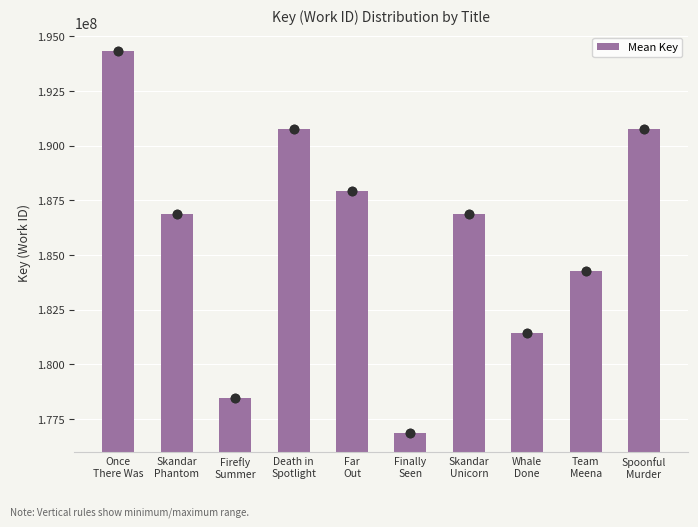

What is the average value?

185852834